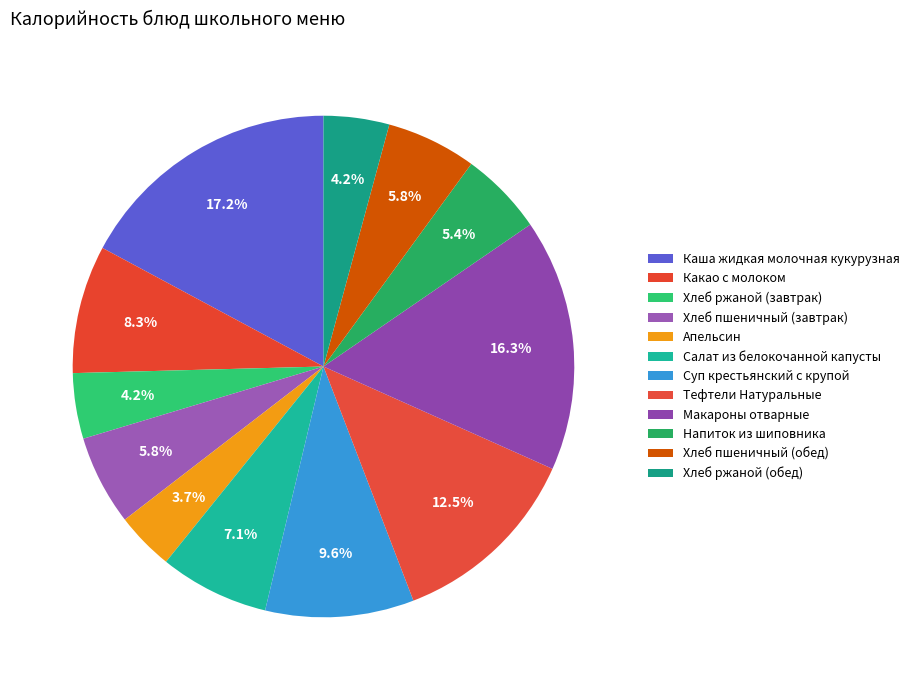

Which has a higher value, Хлеб ржаной (завтрак) or Хлеб пшеничный (обед)?

Хлеб пшеничный (обед)